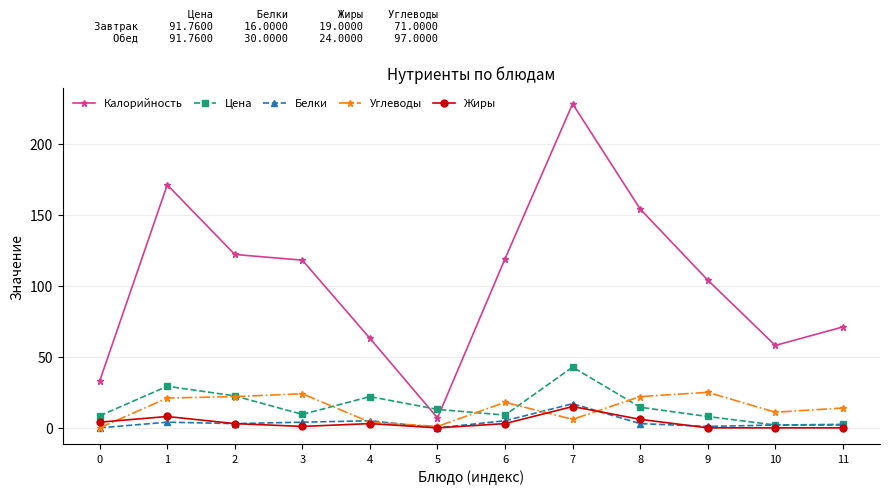

What is the maximum value shown in the chart?

228.0